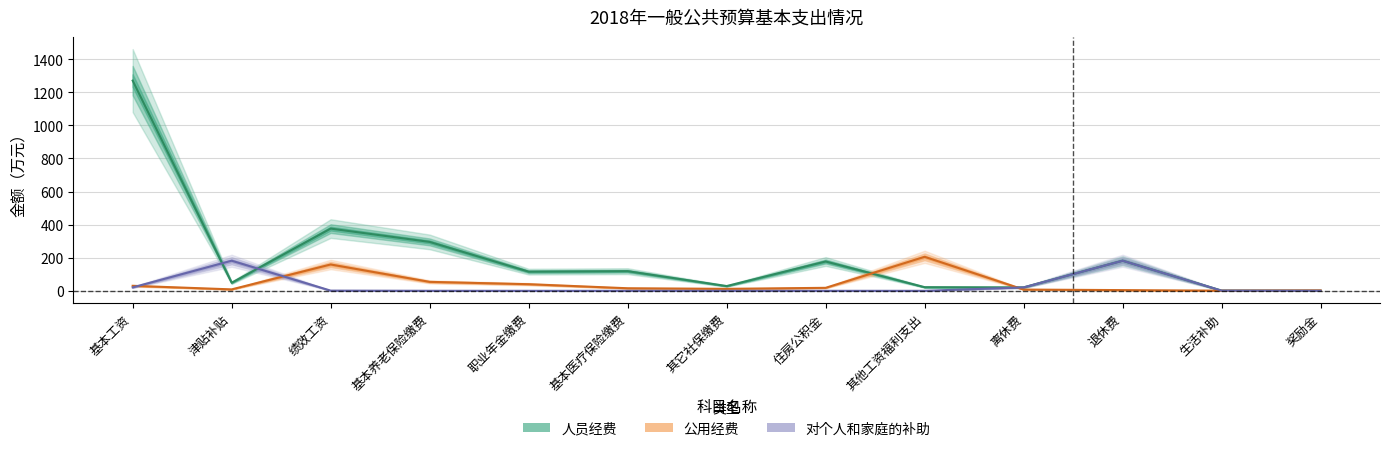

What is the sum of all 公用经费 values?

559.1